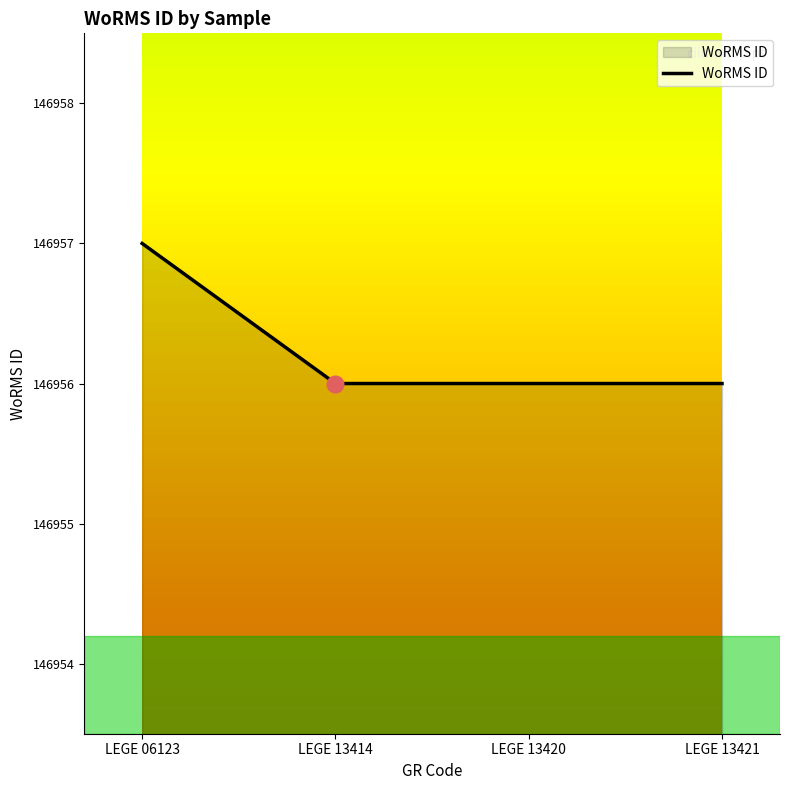

Reading right to left, list all the values displayed in this chart.

146956	146956	146956	146957